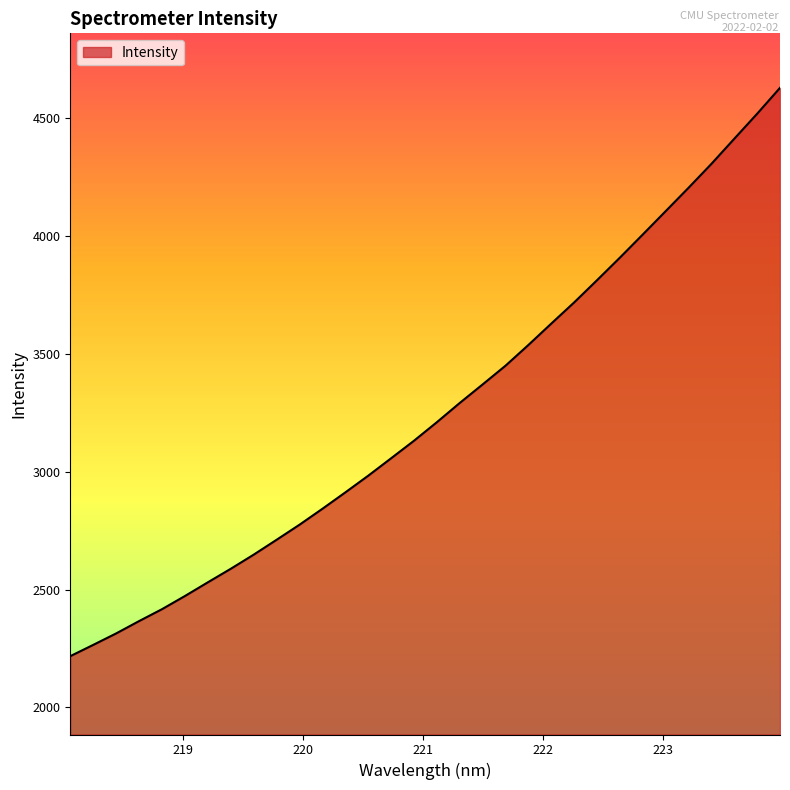

What is the difference between the maximum and minimum values?

2412.7